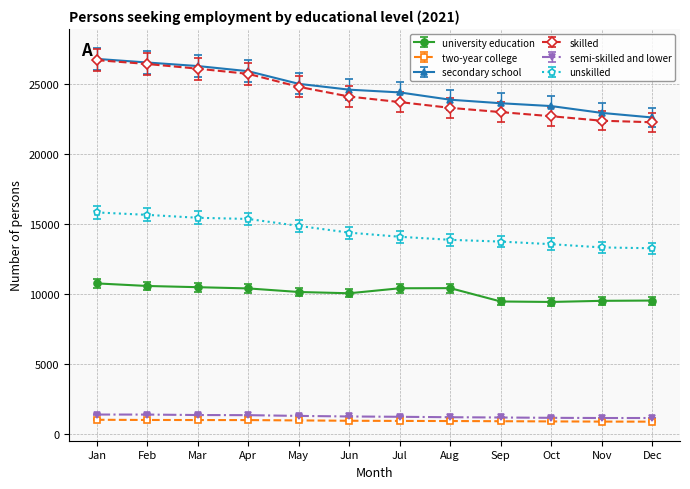

What is the spread (max minus min) of values at Oct?

22541